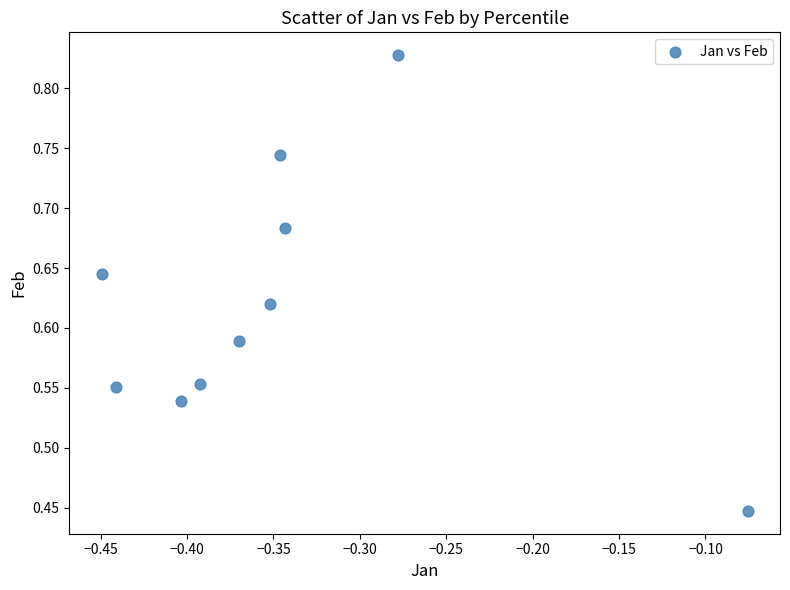

What is the average X value?

-0.3